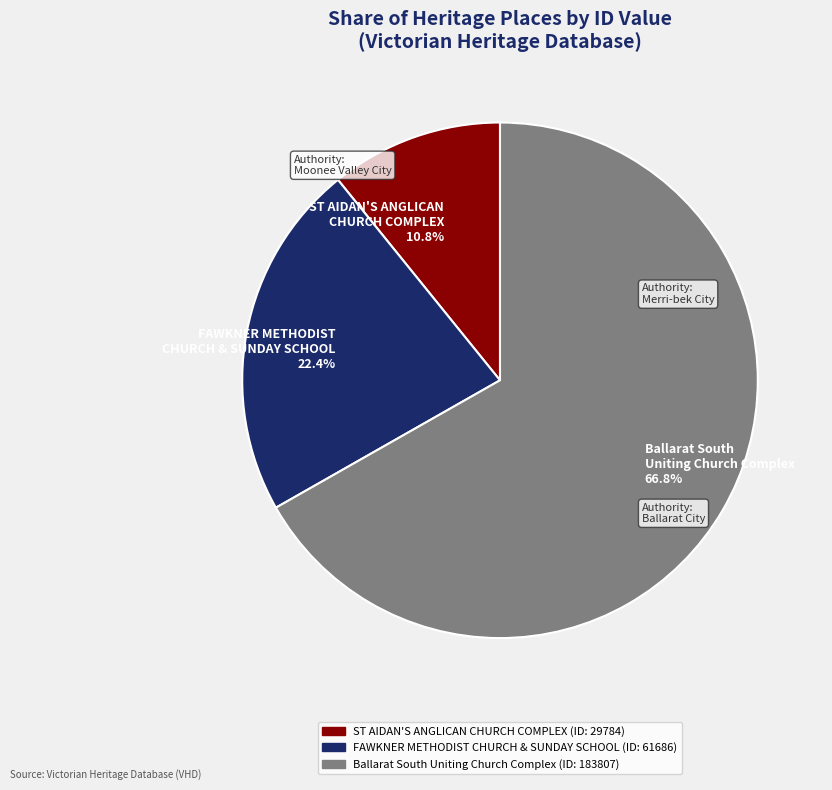

Approximately how many times larger is the value at FAWKNER METHODIST CHURCH & SUNDAY SCHOOL 22.4% compared to Ballarat South Uniting Church Complex 66.8%?

0.3